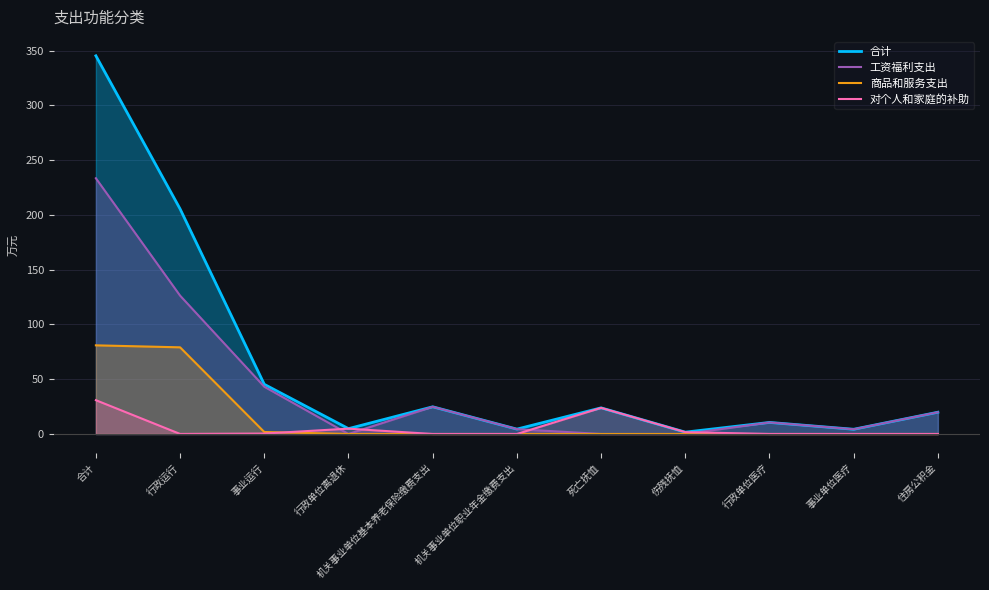

Is it true that 商品和服务支出 equals 51.4 at 事业单位医疗?

False